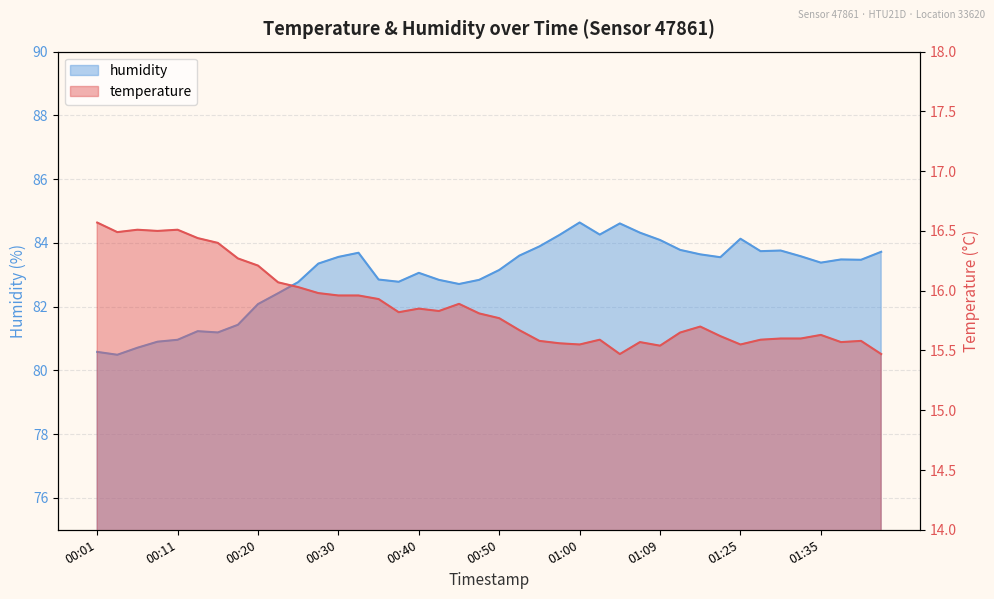

At which category is the sum across all series the highest?

01:00